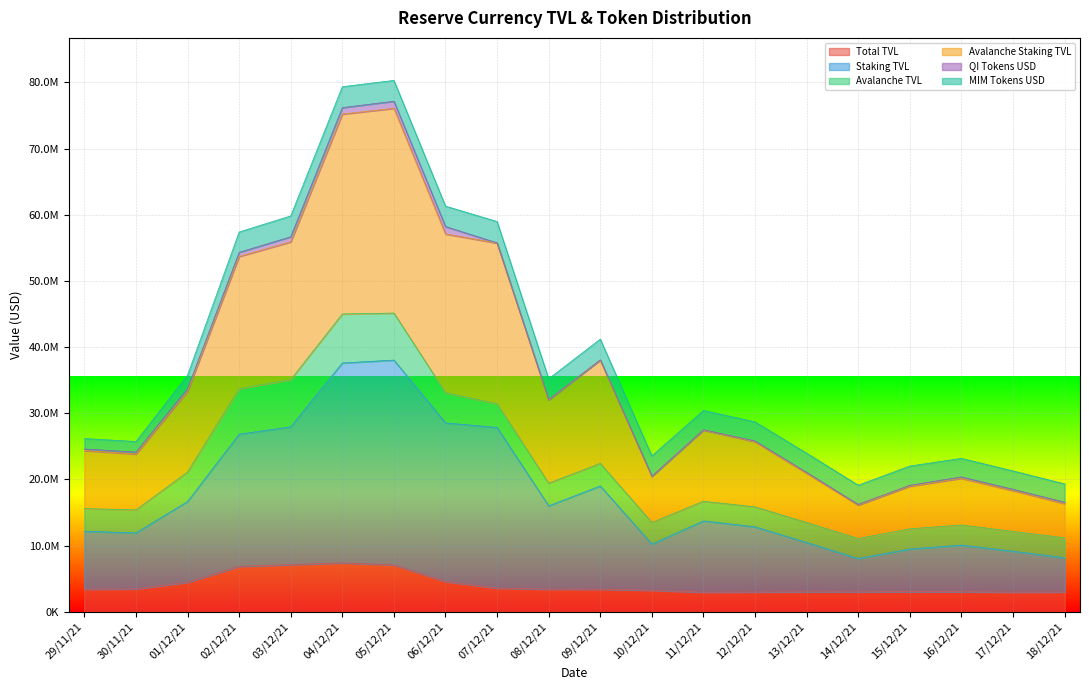

Is it true that Staking TVL equals 4563523.1 at 08/12/21?

False